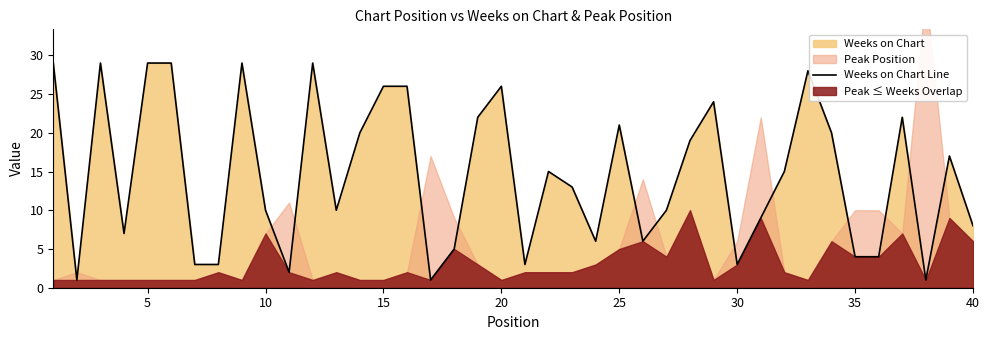

What is the minimum value shown in the chart?

1